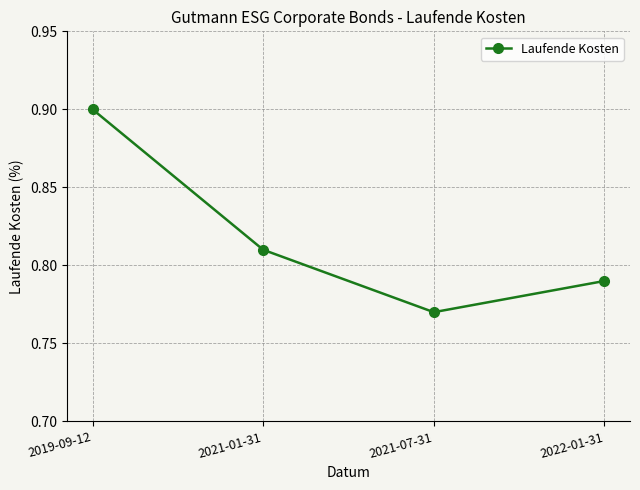

What is the sum of all values?

3.3